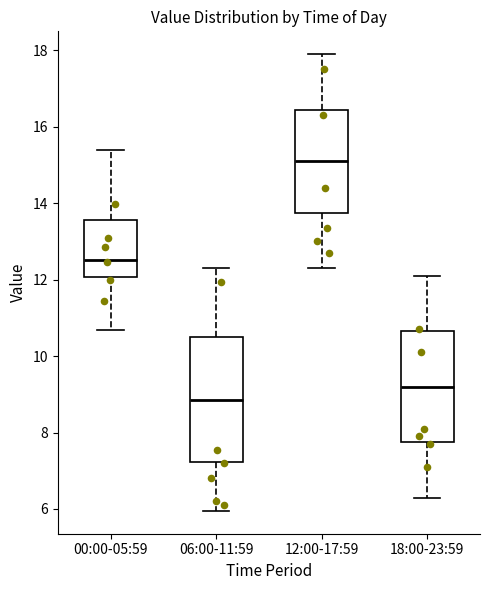

Where is the upper edge of the box for 12:00-17:59 on the y-axis? The values are not printed on the chart, so give them approximately, as read against the axis.

16.4